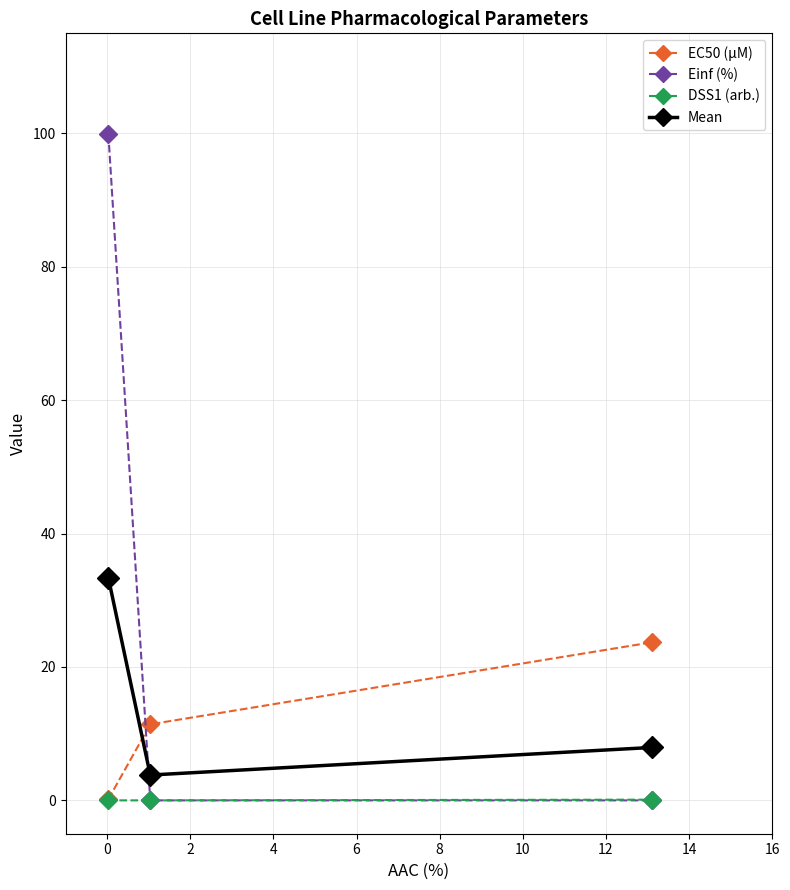

How many lines are shown in the chart?

4